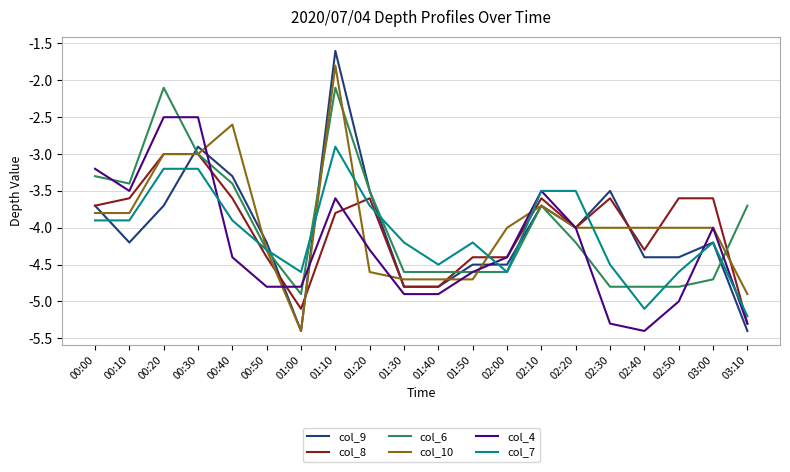

Between which two adjacent categories do col_9 and col_4 first intersect?

00:30 and 00:40